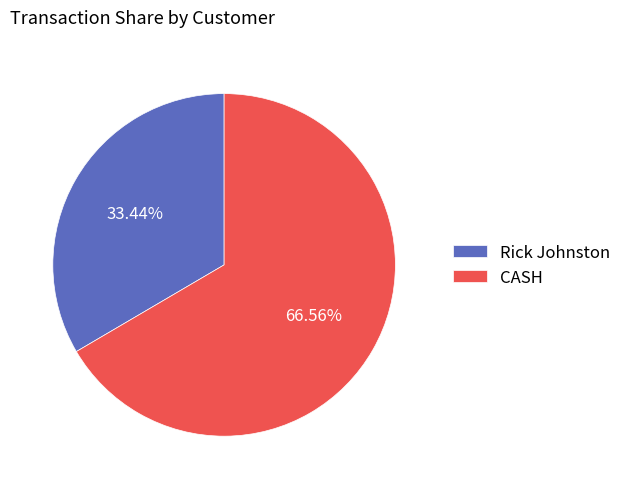

Is Rick Johnston the majority of the pie?

No